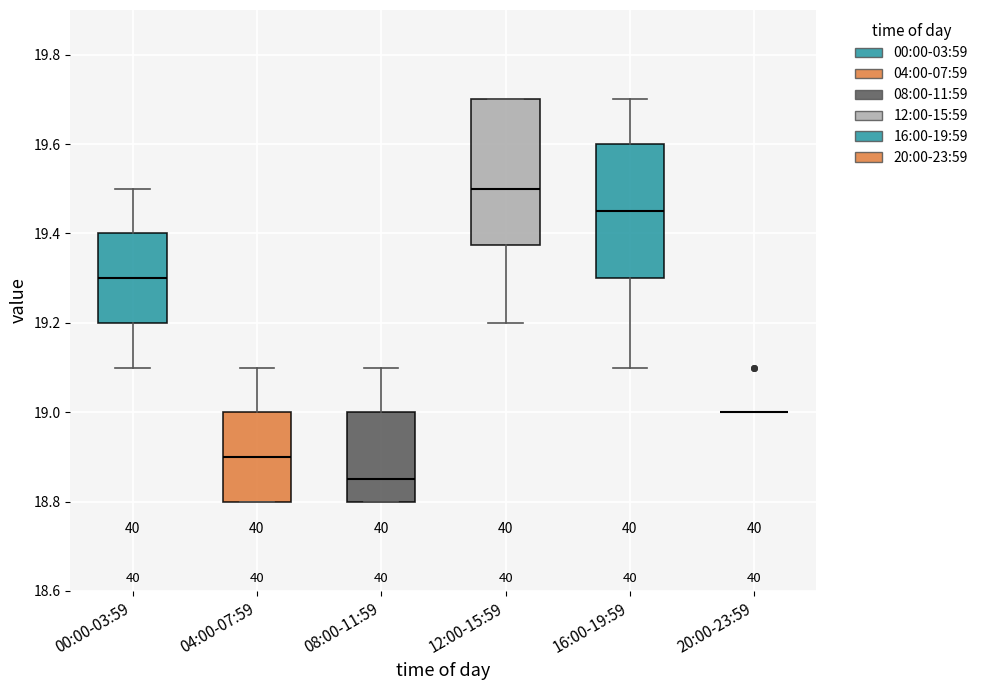

Comparing the boxes themselves (not the whiskers), which one is the tallest?

12:00-15:59